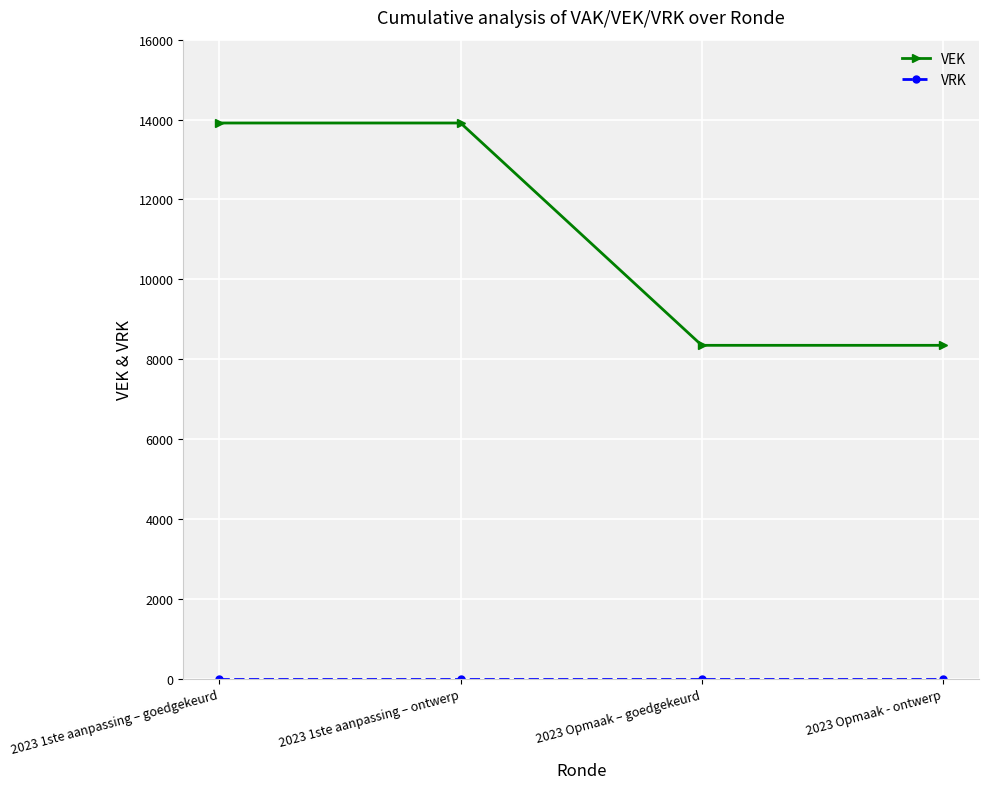

Is it true that VEK equals 11249 at 2023 Opmaak - ontwerp?

False